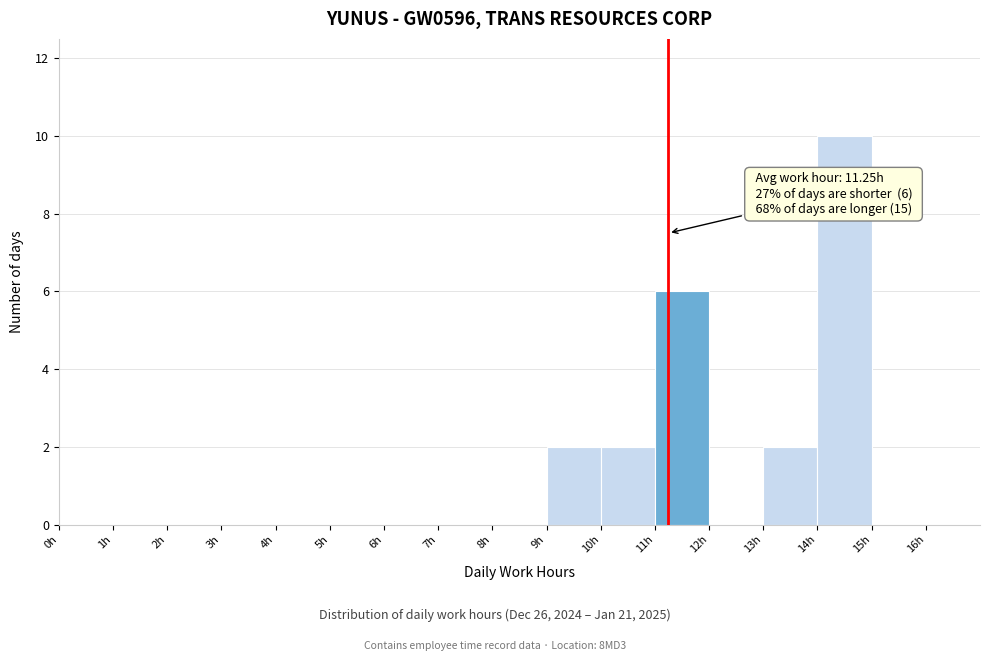

Which range on the x-axis has the tallest bar?

14 to 15